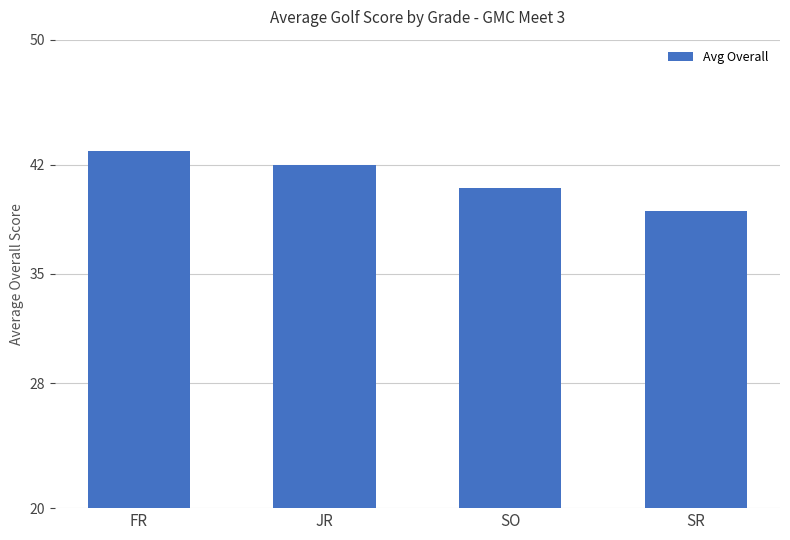

At which label is the value closest to 40?

SO